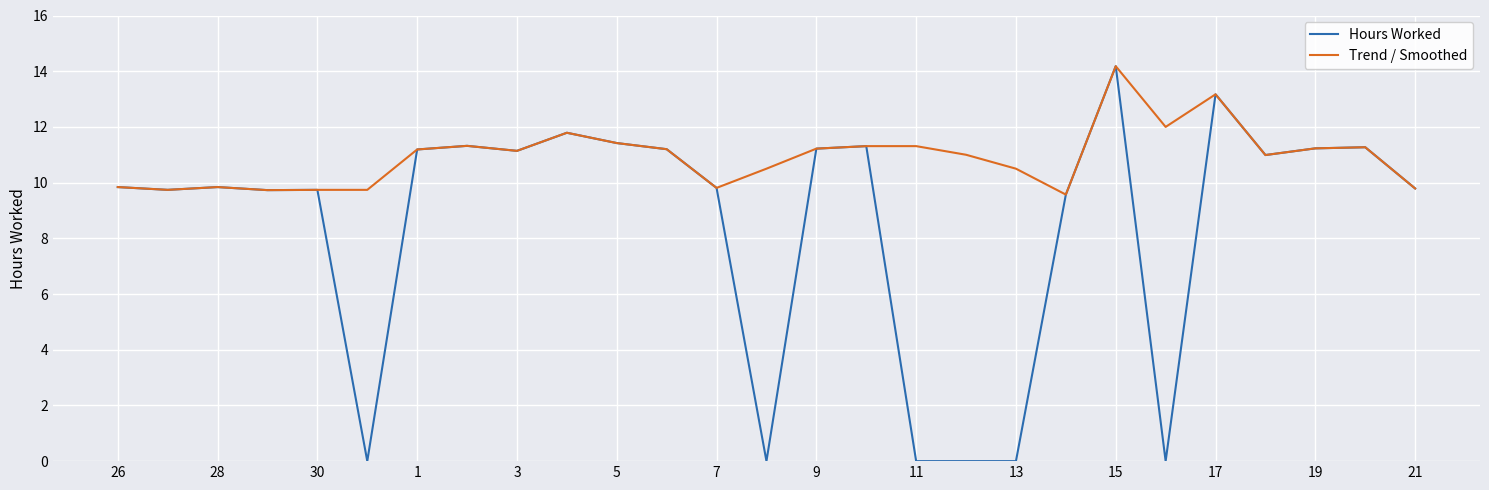

What is the minimum value for Trend / Smoothed?

9.6